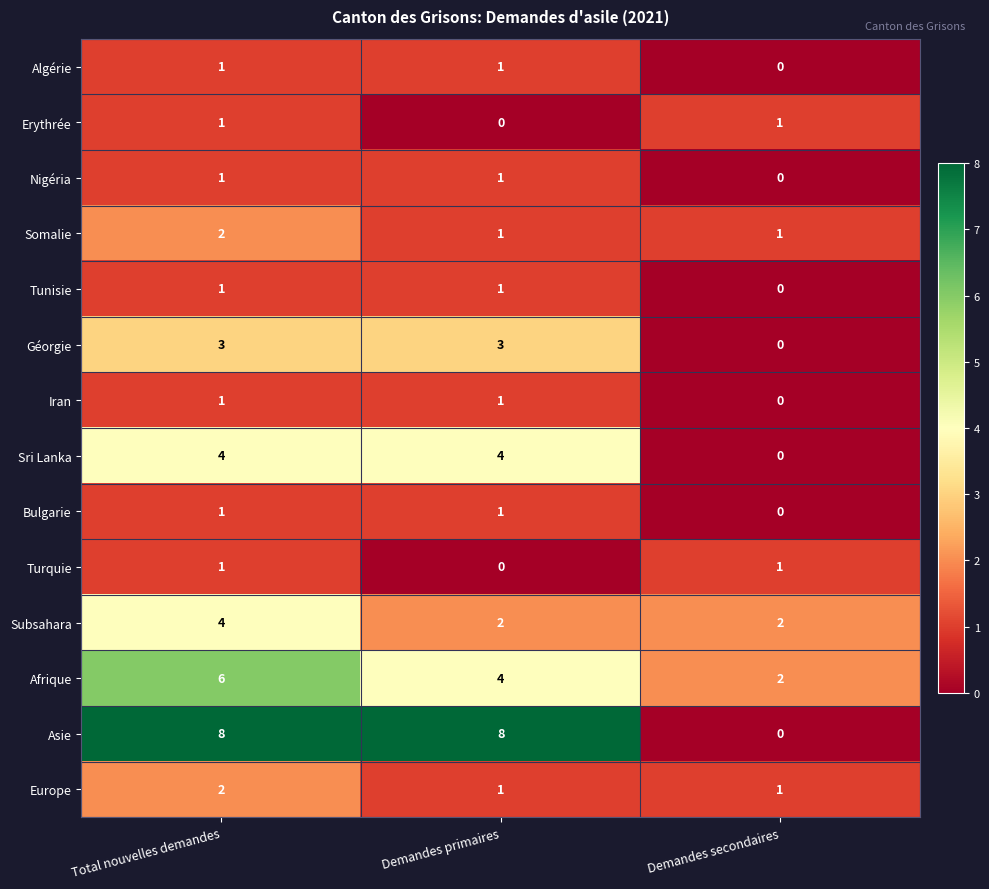

At how many categories does at least one series exceed 7?

2